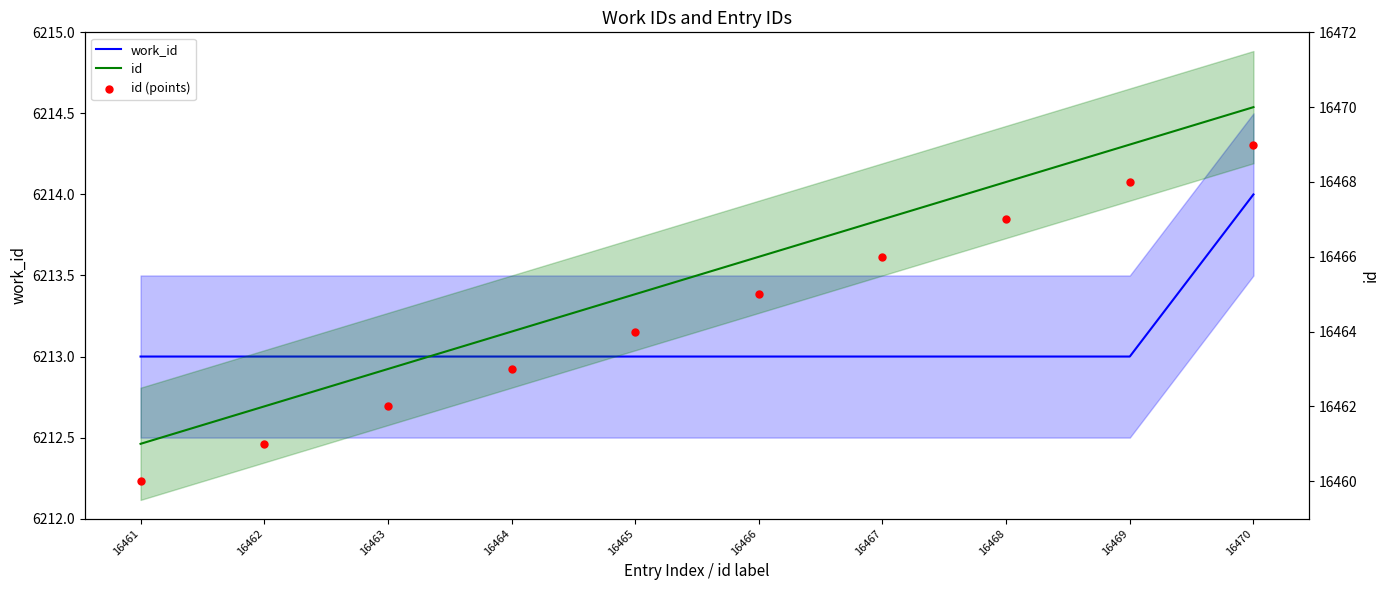

Which series has the widest spread of Y values?

id